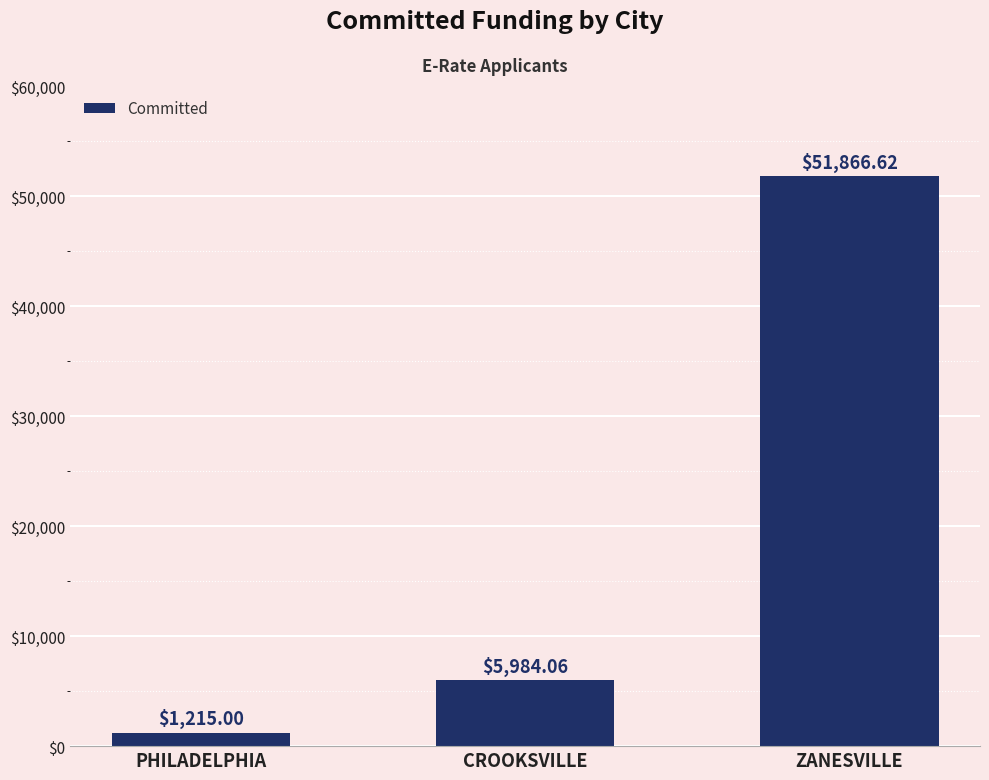

What position from the left is ZANESVILLE?

3